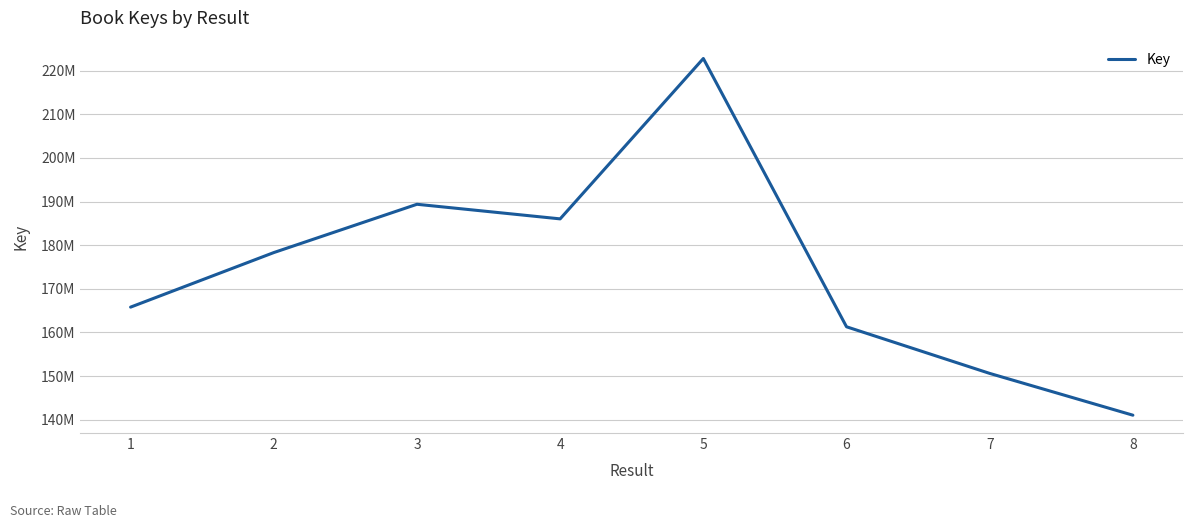

The value at 5 is 128648083. True or false?

False